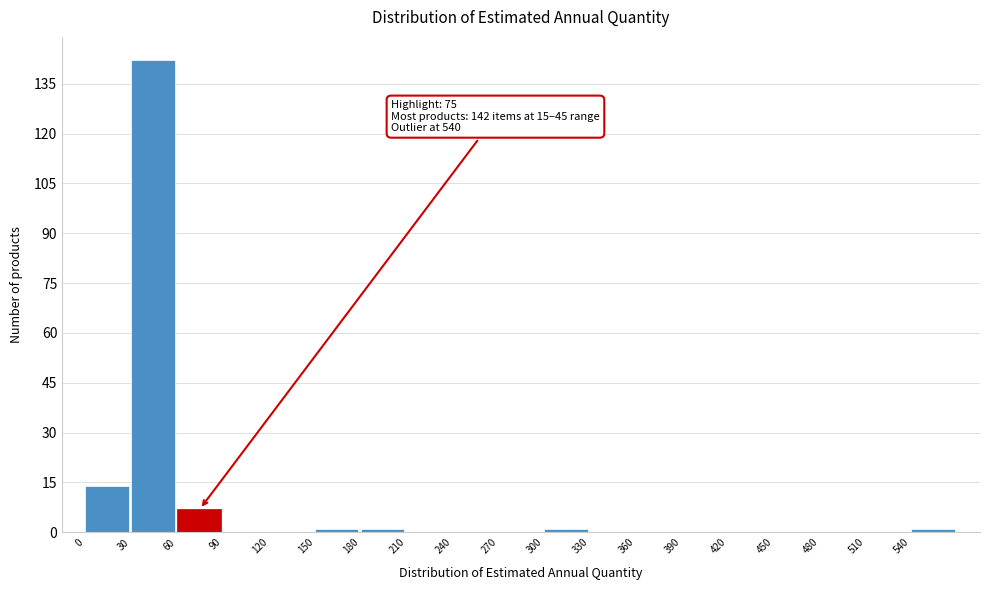

Over which range of the x-axis is the bar tallest?

30 to 60